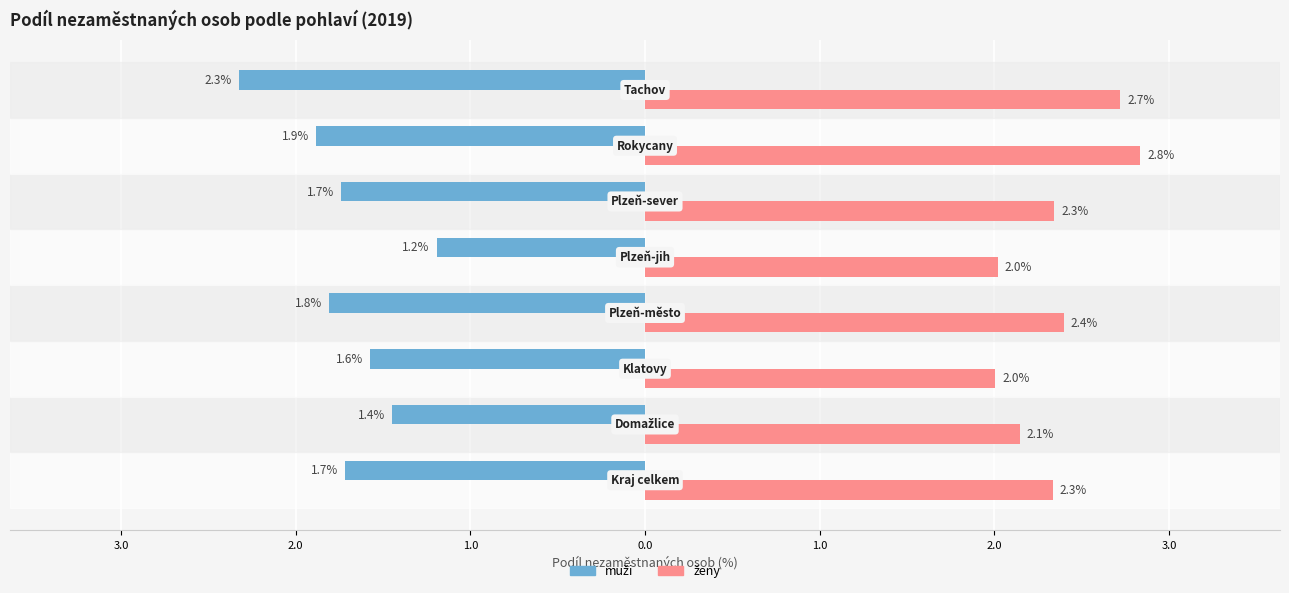

How many bars are there in each group?

2